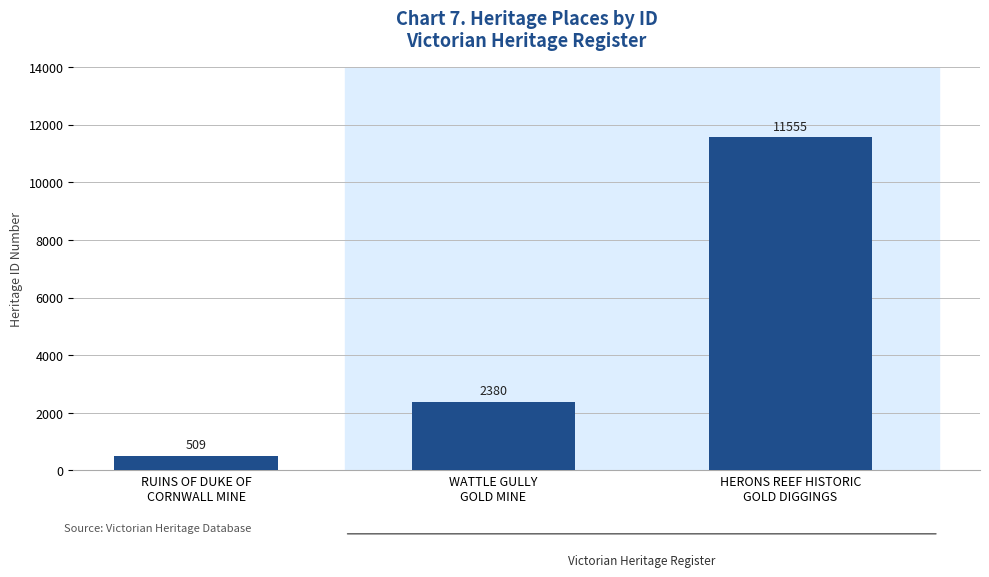

How many categories are shown in the chart?

3